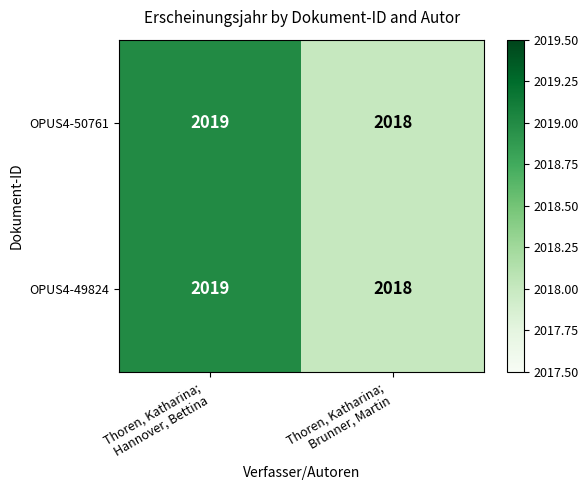

What is the maximum value for OPUS4-50761?

2019